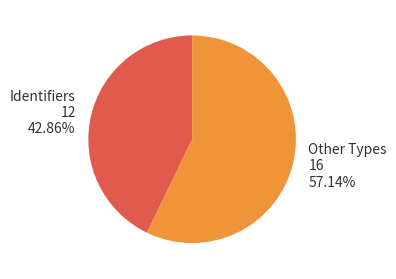

How many segments does this pie chart have?

2